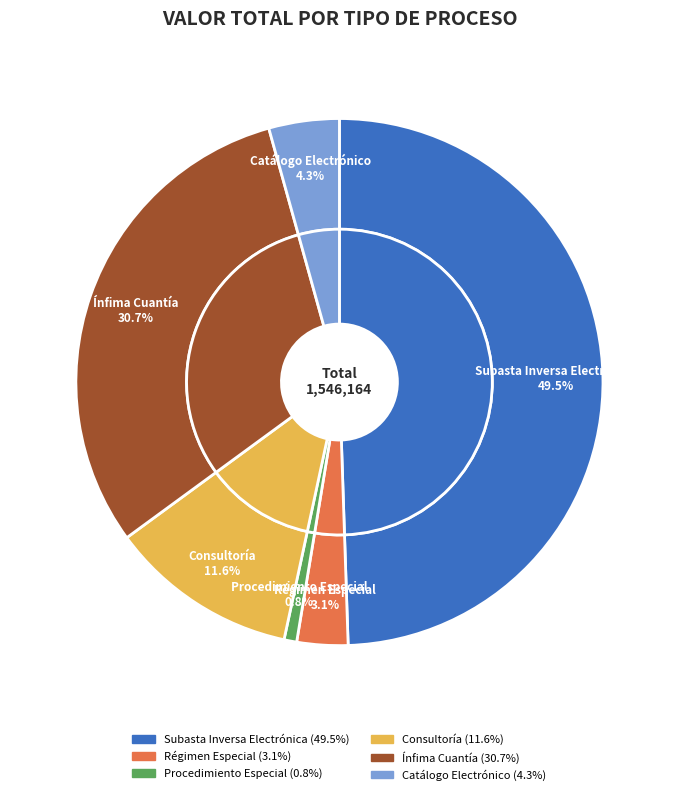

Rank the categories by value from highest to lowest.

Subasta Inversa Electrónica, Ínfima Cuantía, Consultoría, Catálogo Electrónico, Régimen Especial, Procedimiento Especial